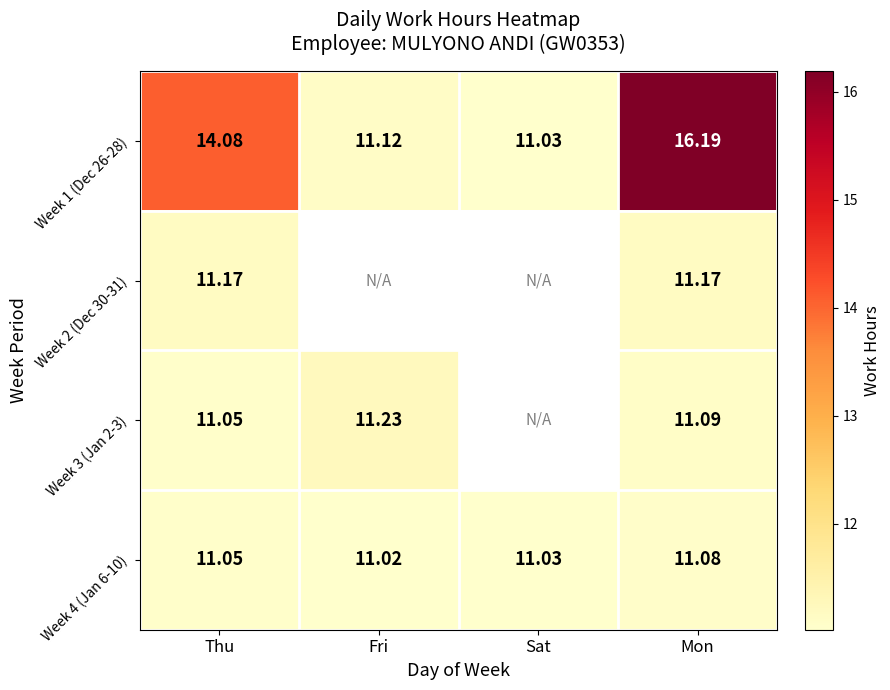

Rank the categories by Week 4 (Jan 6-10) value from lowest to highest.

Fri, Sat, Thu, Mon